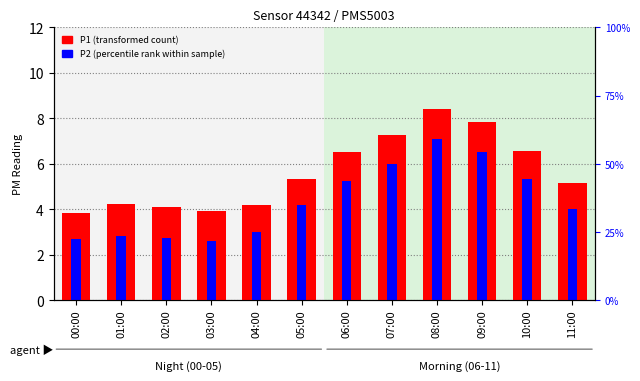

Rank the series by their maximum value, from highest to lowest.

P1 (transformed count), P2 (percentile rank)